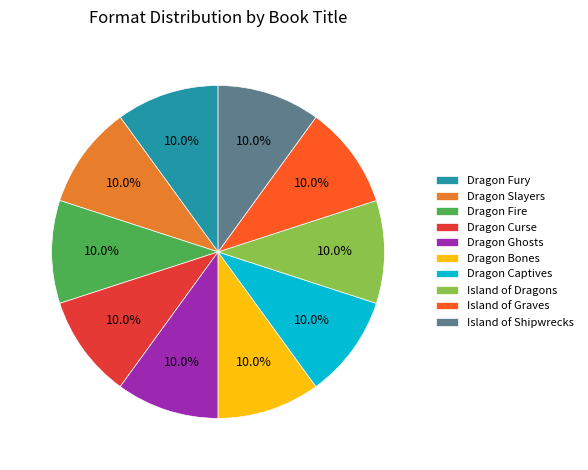

How much of the chart is everything except Dragon Fury?

90.0%